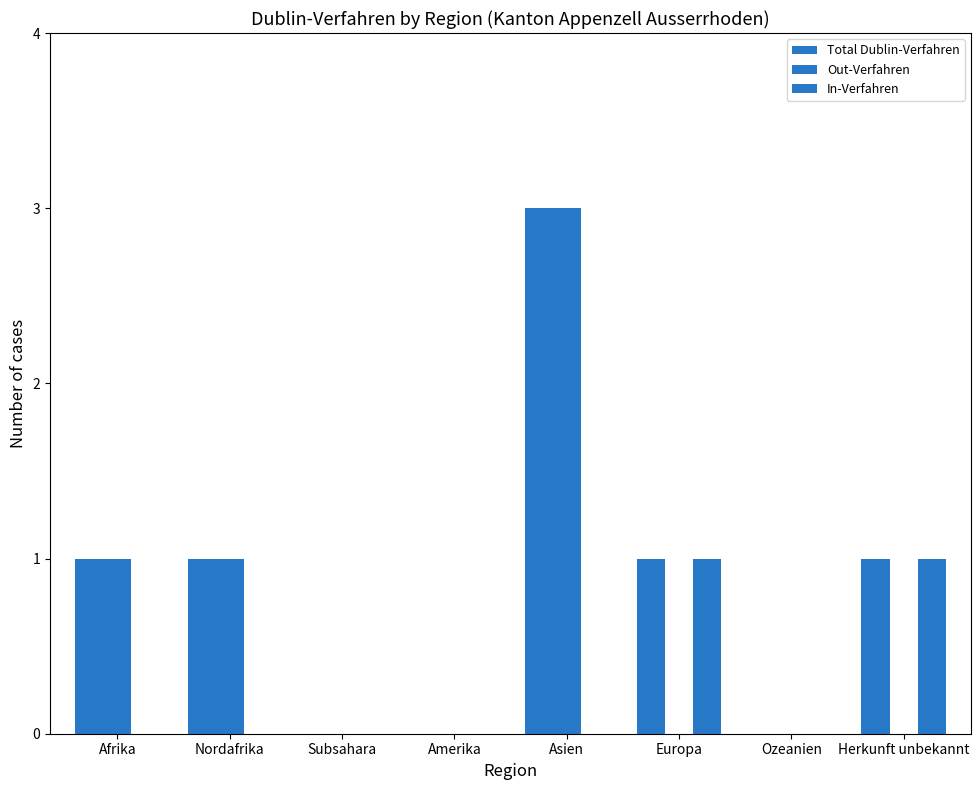

What is the difference between the maximum and minimum values in the Out-Verfahren series?

3